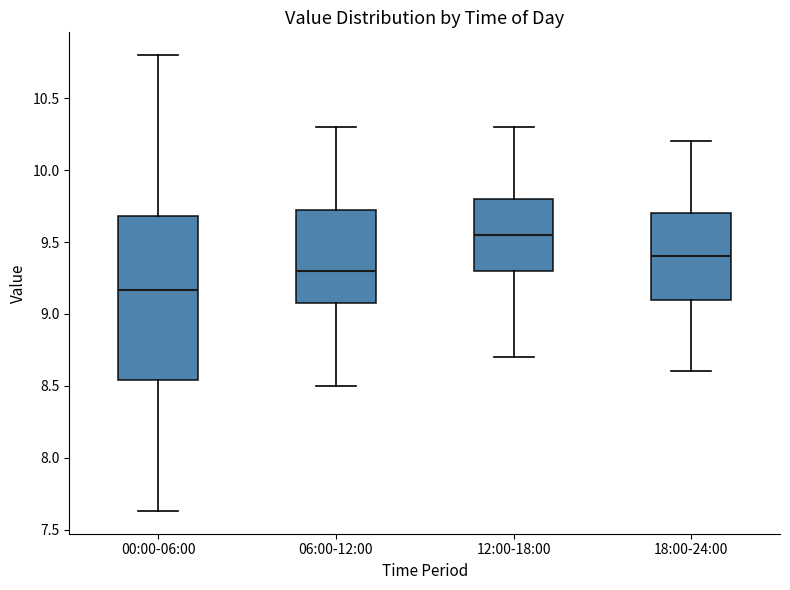

Reading left to right, read every box against the y-axis: the position of its median line, the range the box covers, and the ends of its whiskers. The values are not printed on the chart, so give them approximately, as read against the axis.

00:00-06:00: median 9.15, box 8.55 to 9.70, whiskers 7.65 to 10.80
06:00-12:00: median 9.30, box 9.10 to 9.75, whiskers 8.50 to 10.30
12:00-18:00: median 9.55, box 9.30 to 9.80, whiskers 8.70 to 10.30
18:00-24:00: median 9.40, box 9.10 to 9.70, whiskers 8.60 to 10.20